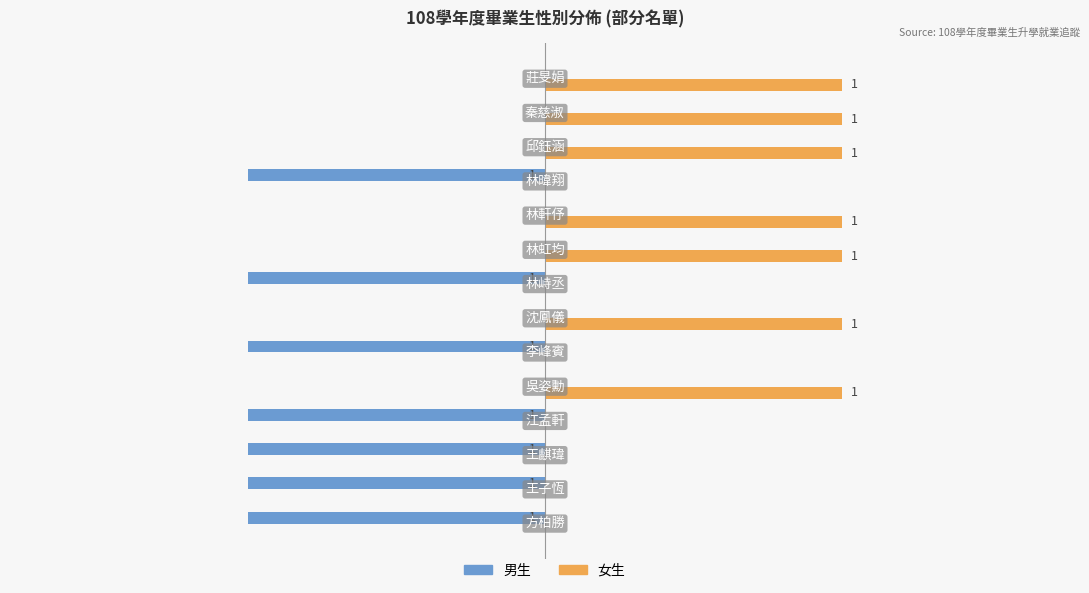

Which series has the largest total across all categories?

女生